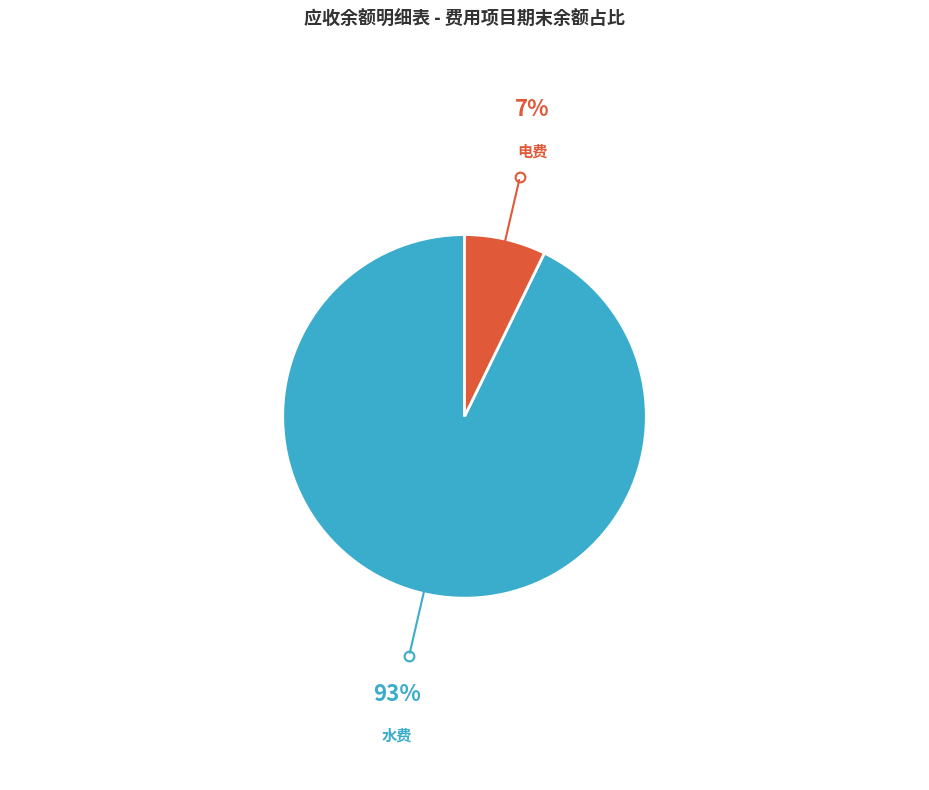

Does any single category account for the majority?

Yes